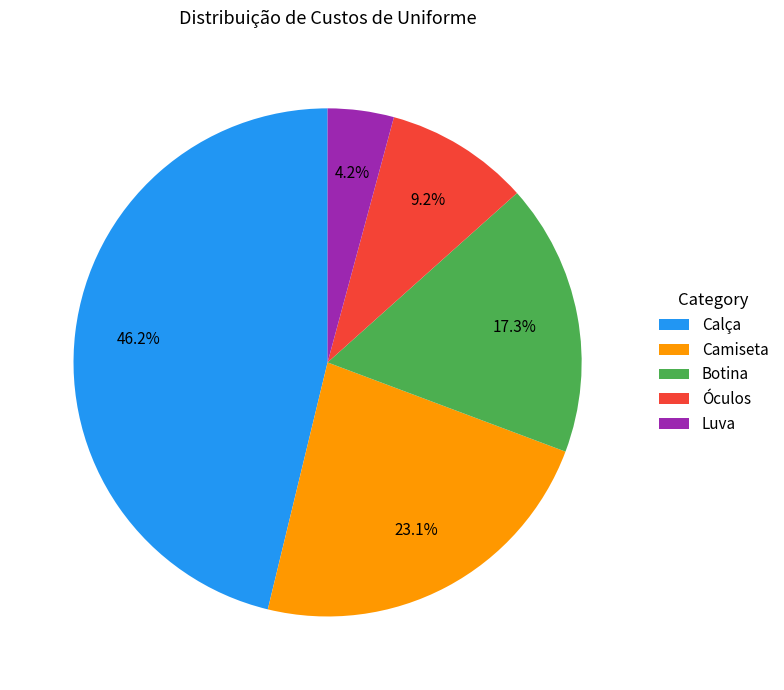

Which has a higher value, Camiseta or Botina?

Camiseta